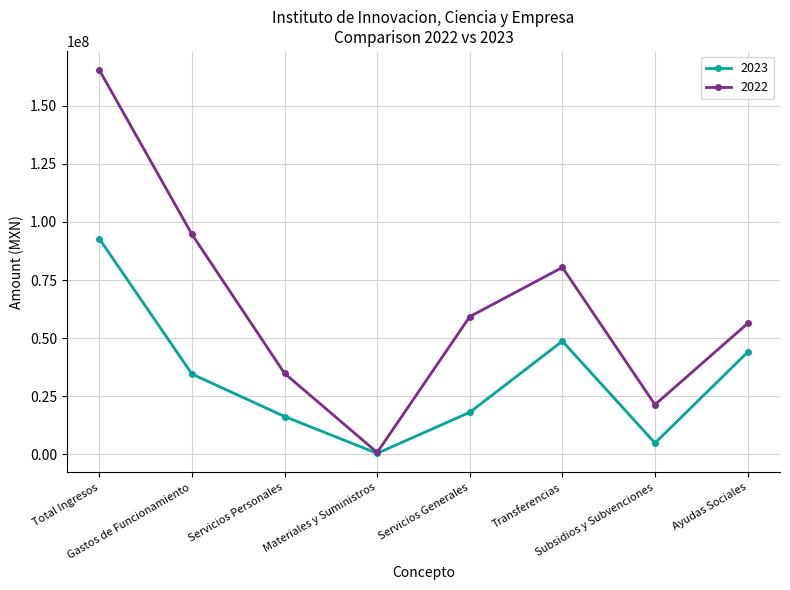

What is the difference between the highest and lowest values at Total Ingresos?

72711709